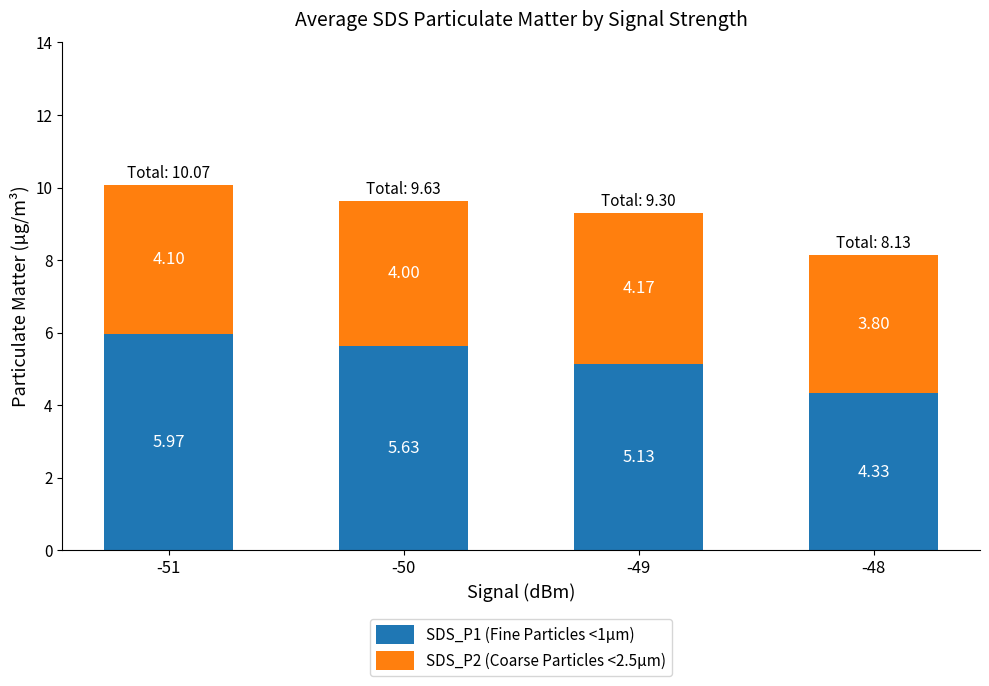

At which category is the sum across all series the highest?

-51